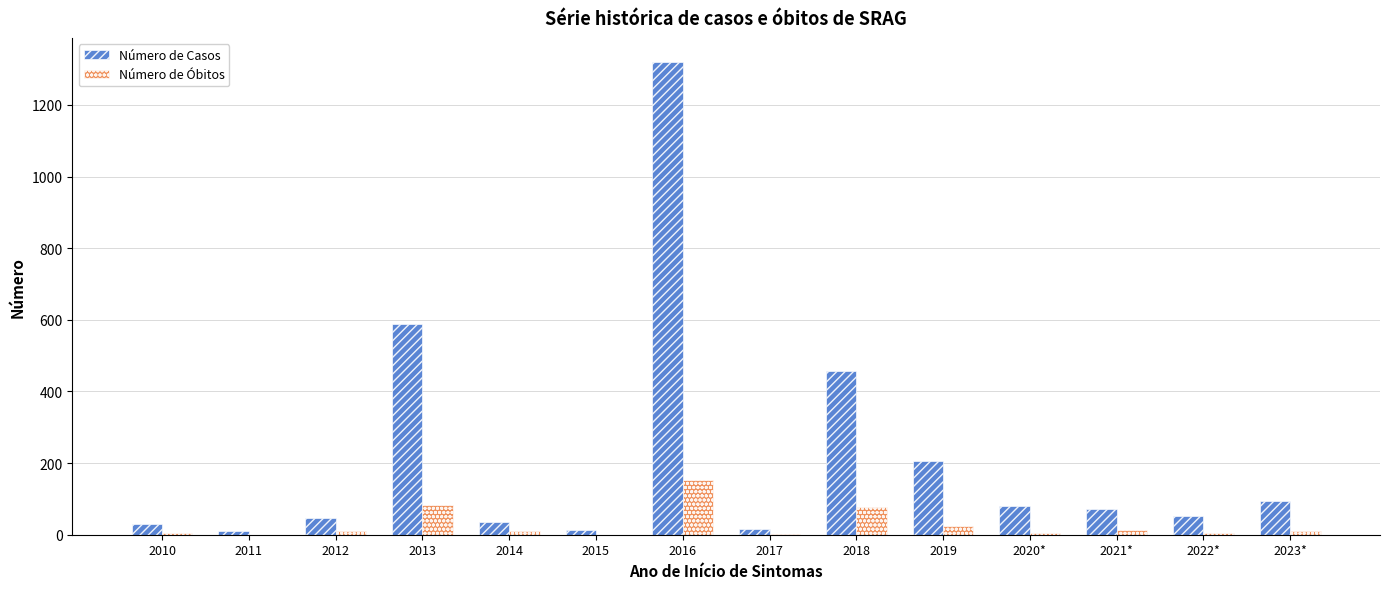

Are the bars grouped side by side (vs. stacked)?

Yes